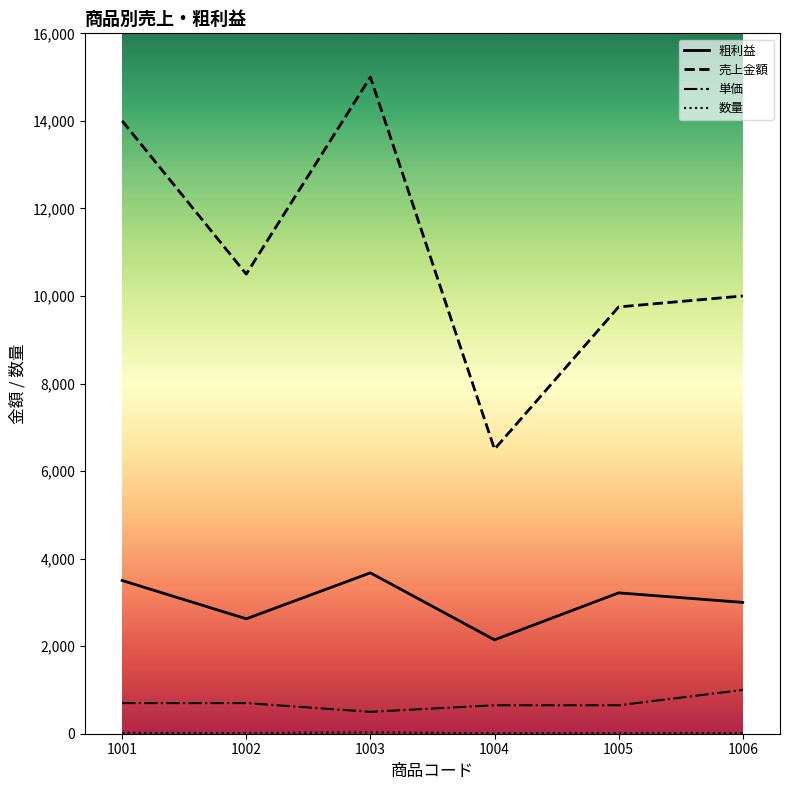

True or false: 単価 and 粗利益 cross at least once.

False